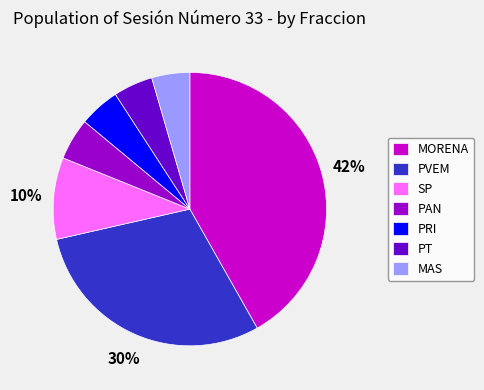

Which category has the biggest portion of the pie?

MORENA